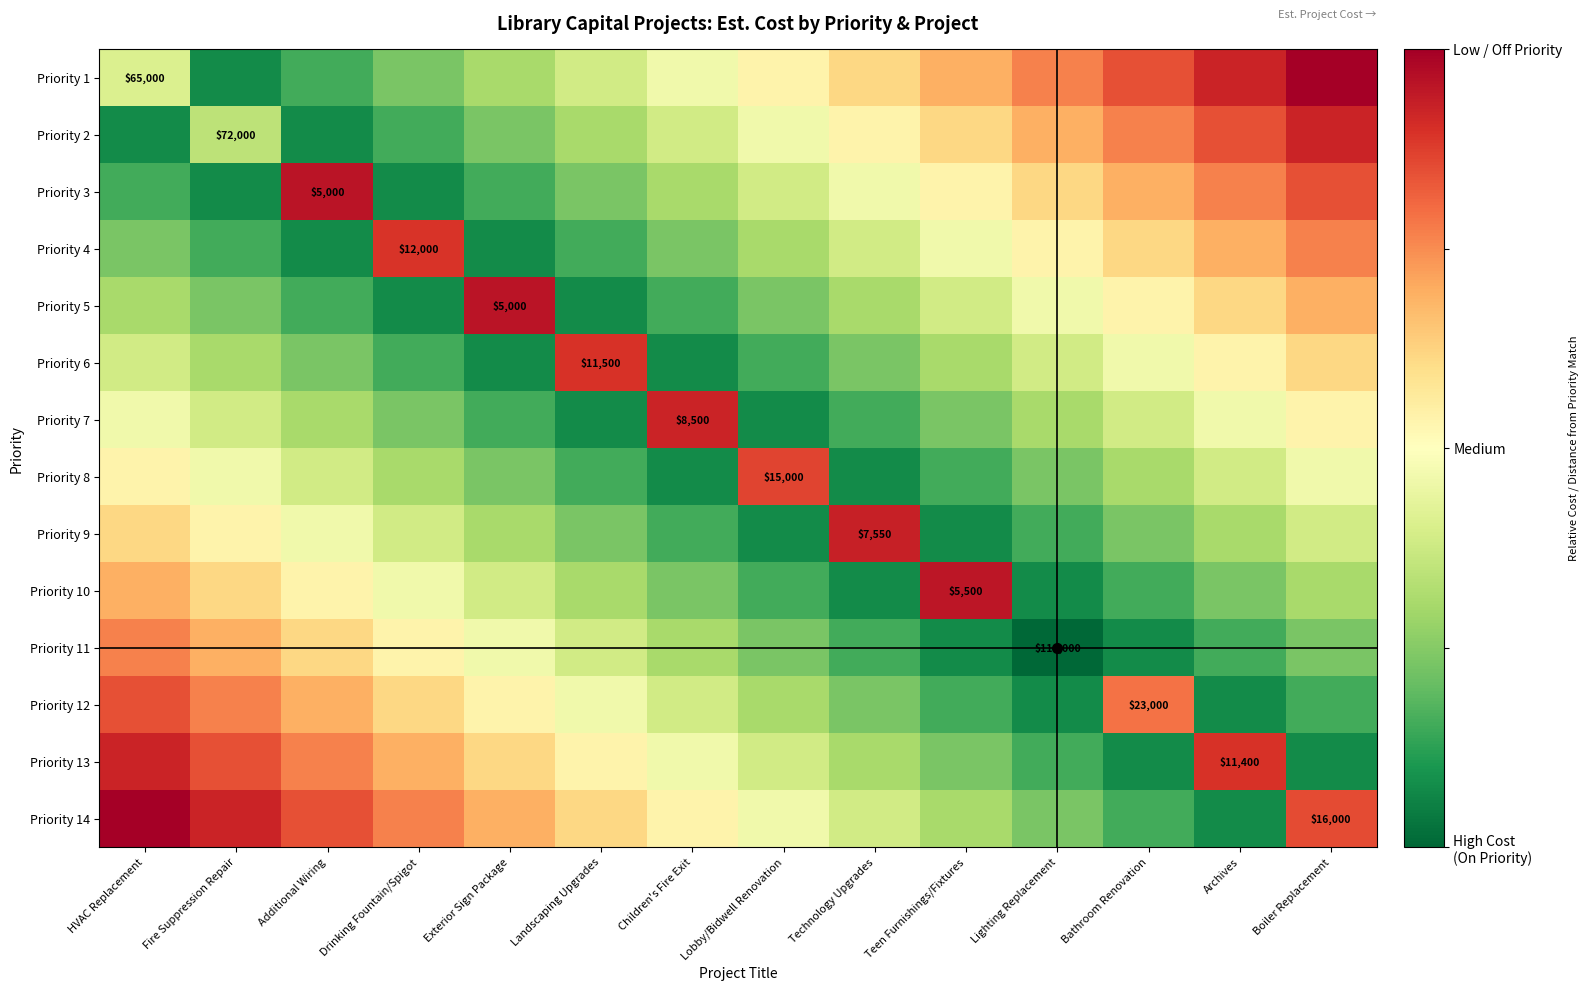

What is the total value across all series at Lighting Replacement?

4.7